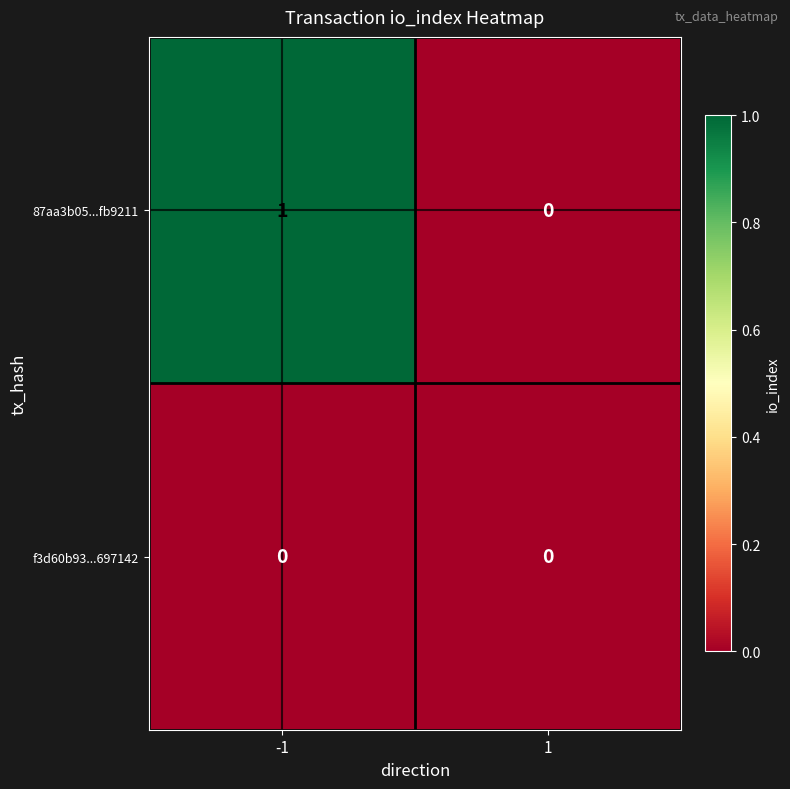

Which series has the largest total across all categories?

87aa3b05...fb9211